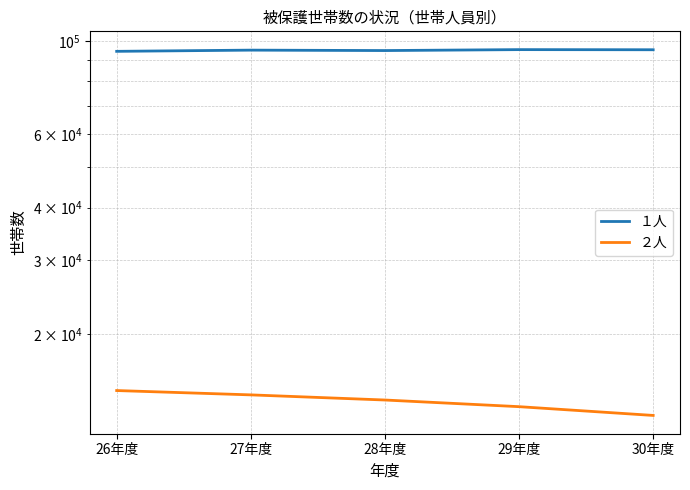

What is the label of the 1st point from the right?

30年度